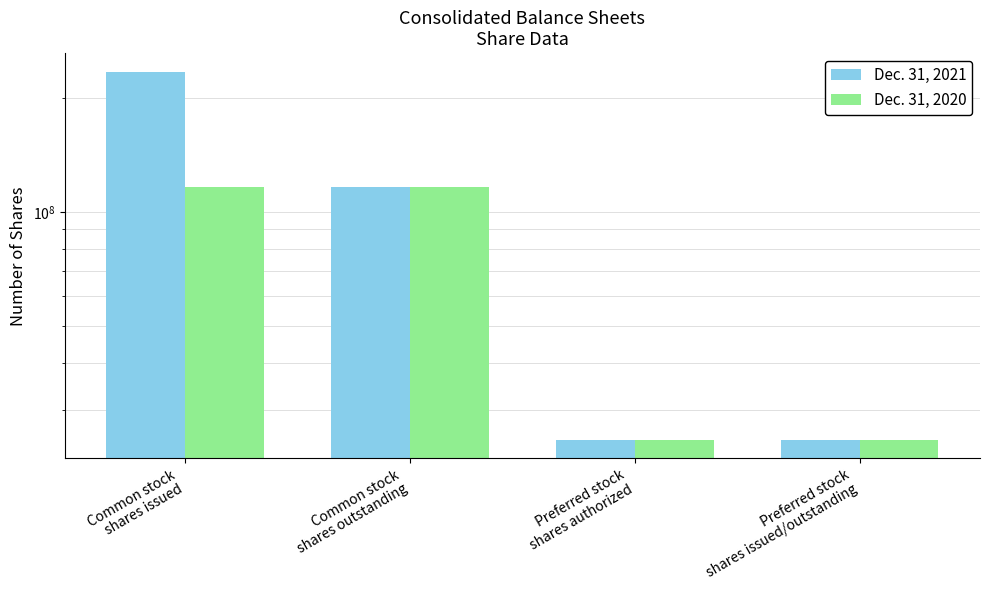

How many data points in Dec. 31, 2020 are less than 116231072?

2